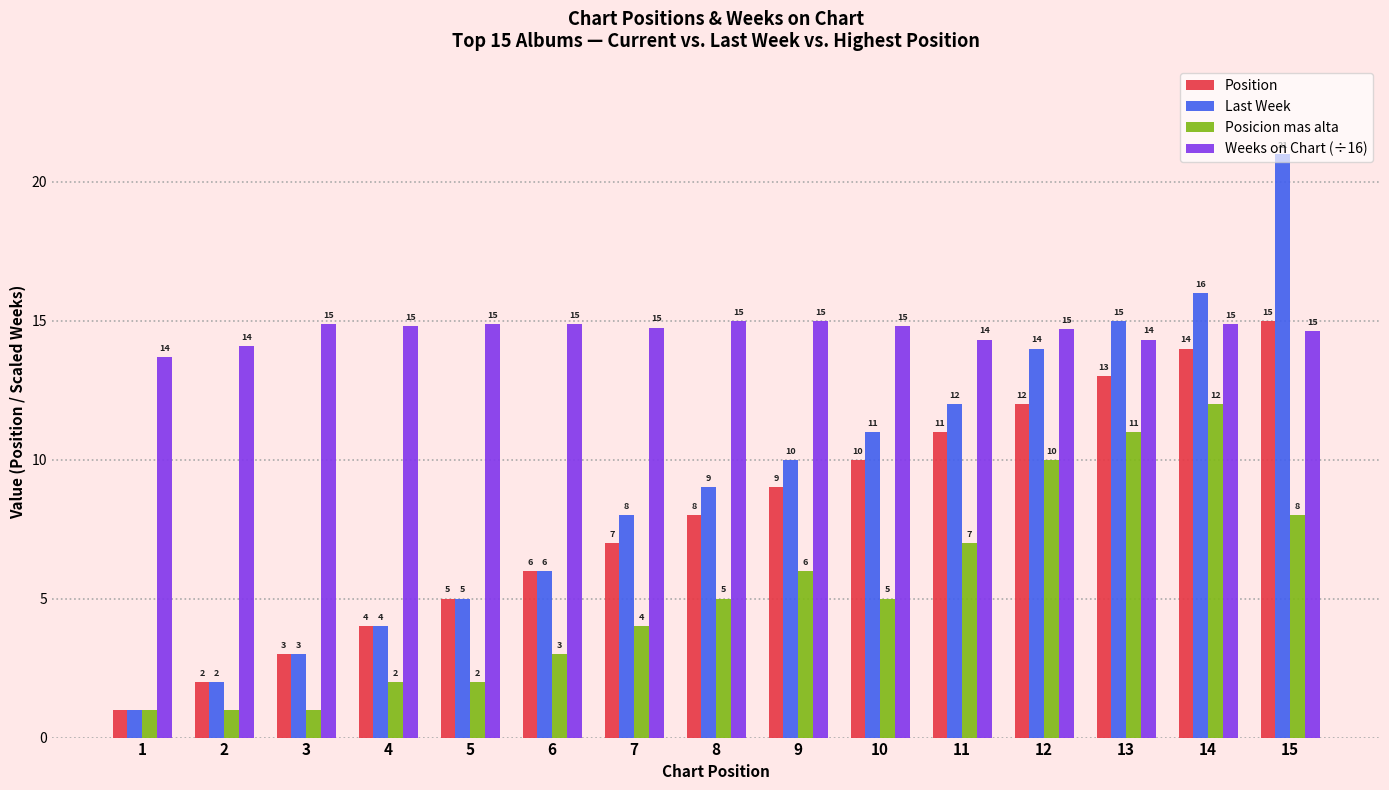

What is the difference between the highest and lowest values at 8?

10.0